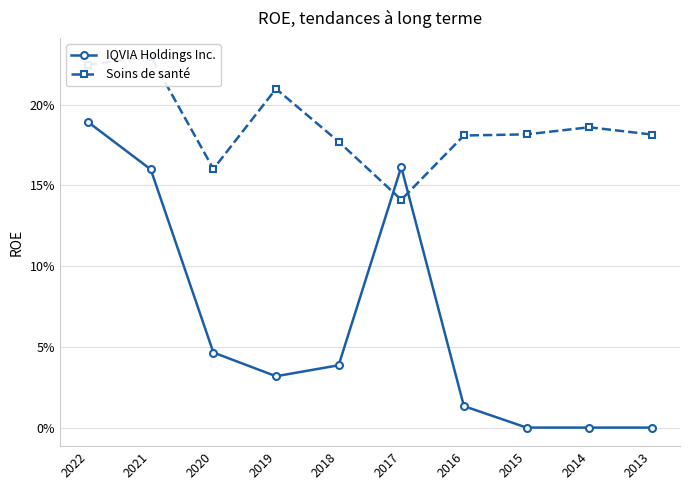

Is this an area chart (filled region under the line)?

No